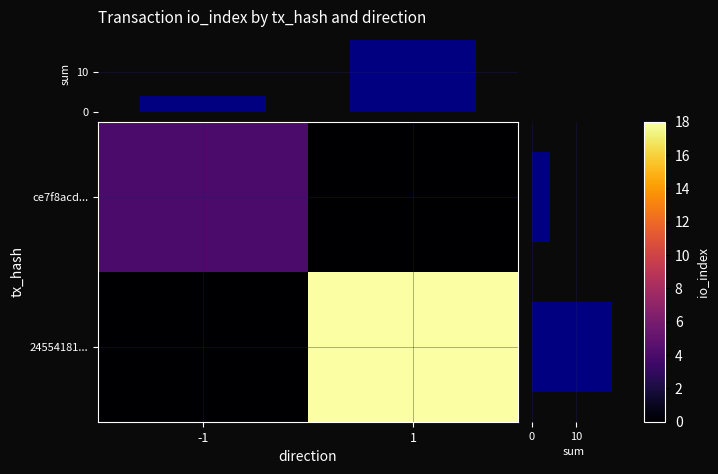

The value of ce7f8acd... at 1 is -1. True or false?

False